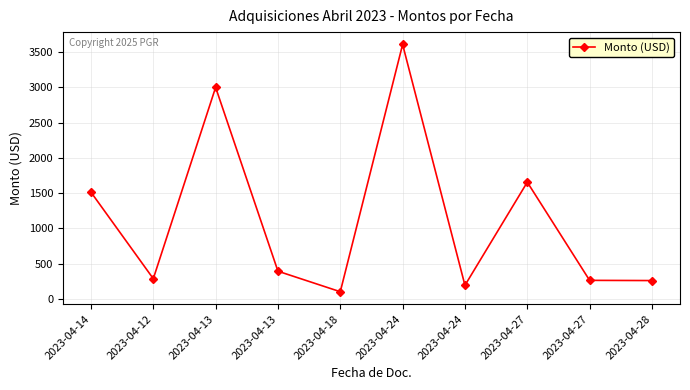

What is the difference between the values at 2023-04-24 and 2023-04-27?

1460.8